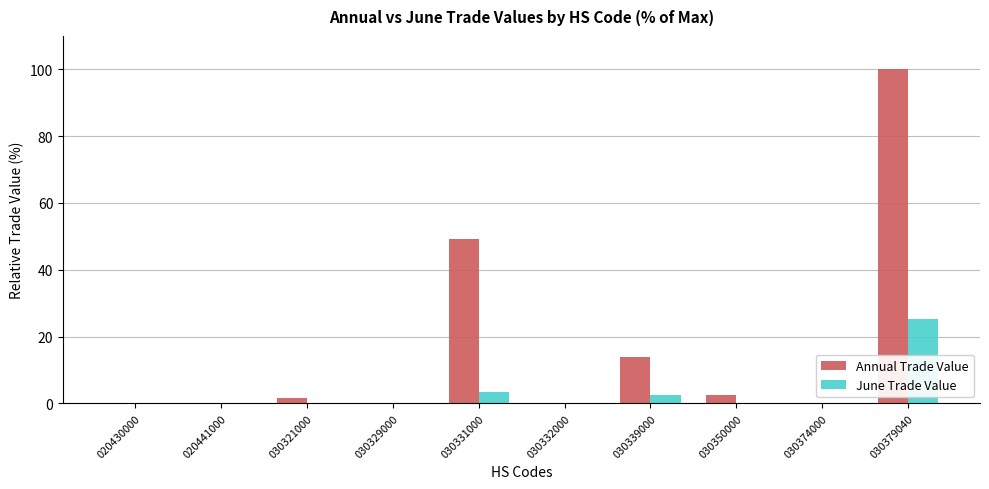

What value does the Annual Trade Value series have at 030329000?

0.3